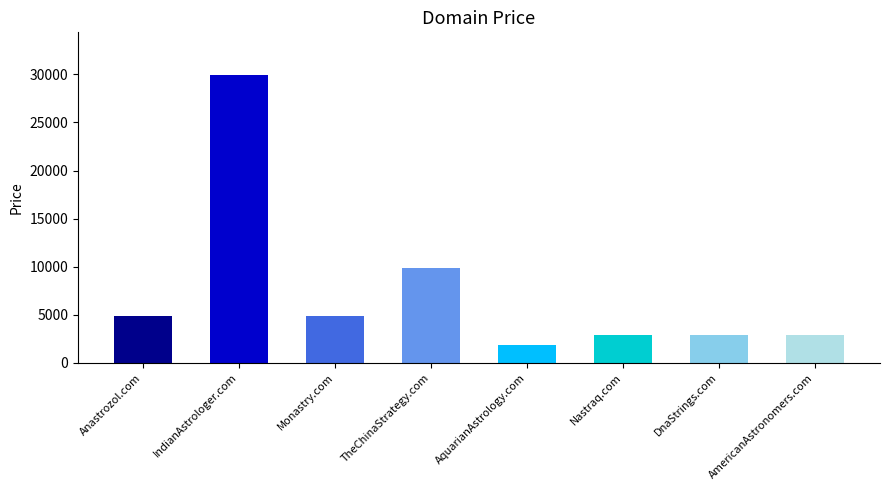

What is the minimum value shown in the chart?

1888